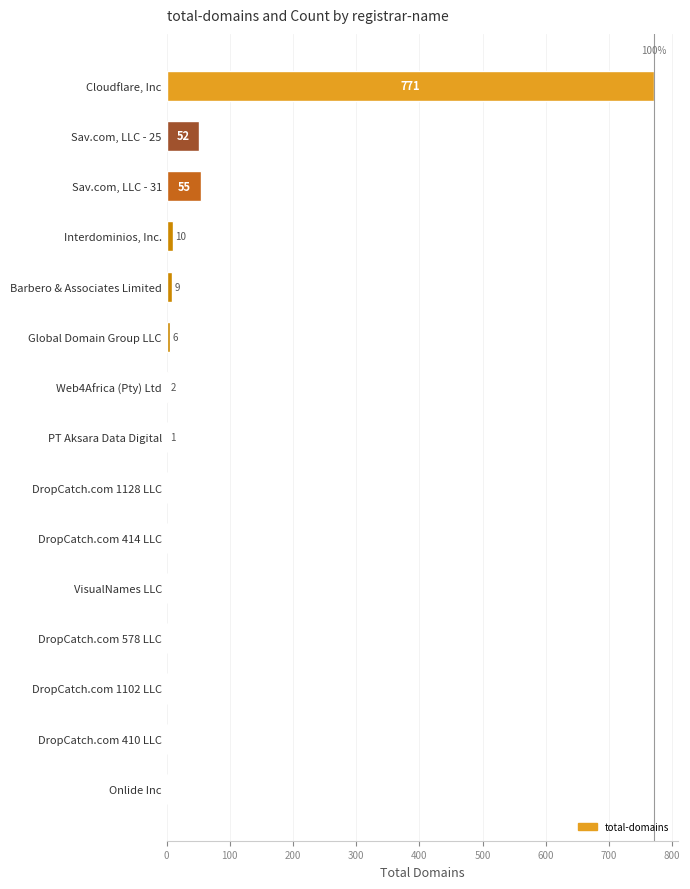

True or false: the data shows -366 at VisualNames LLC.

False